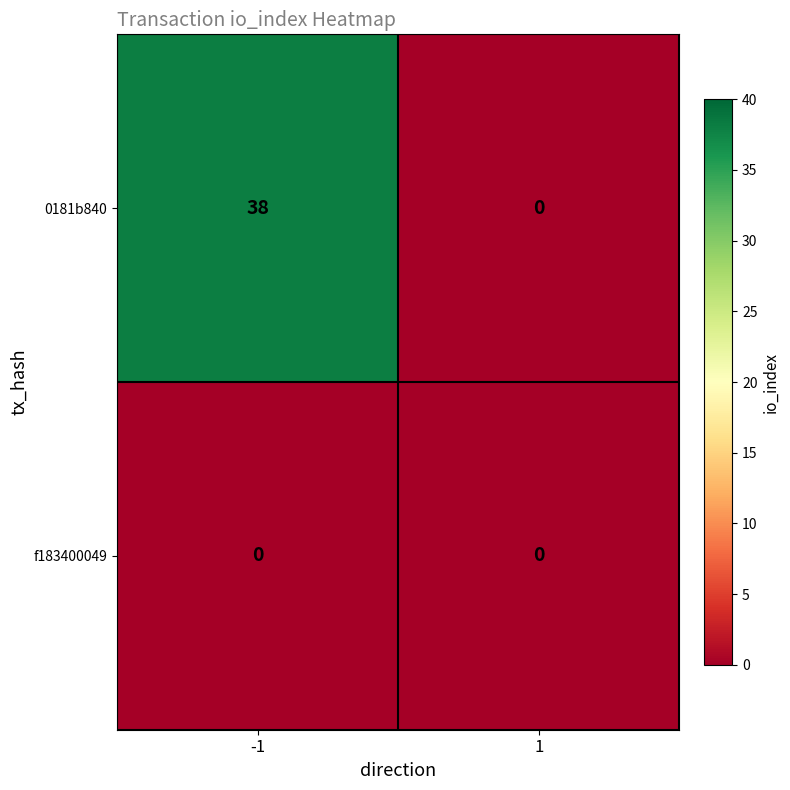

Between -1 and 1, which series saw the biggest shift?

0181b840